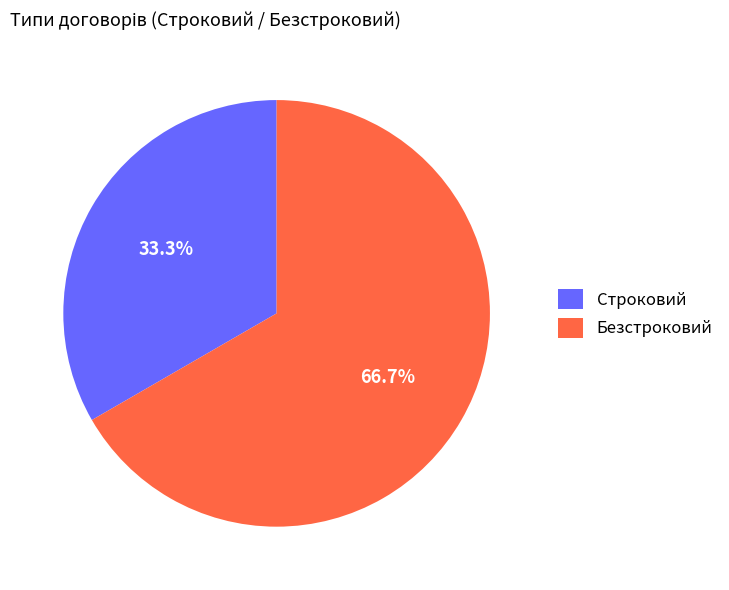

Is it true that Строковий is 33% of the pie?

True